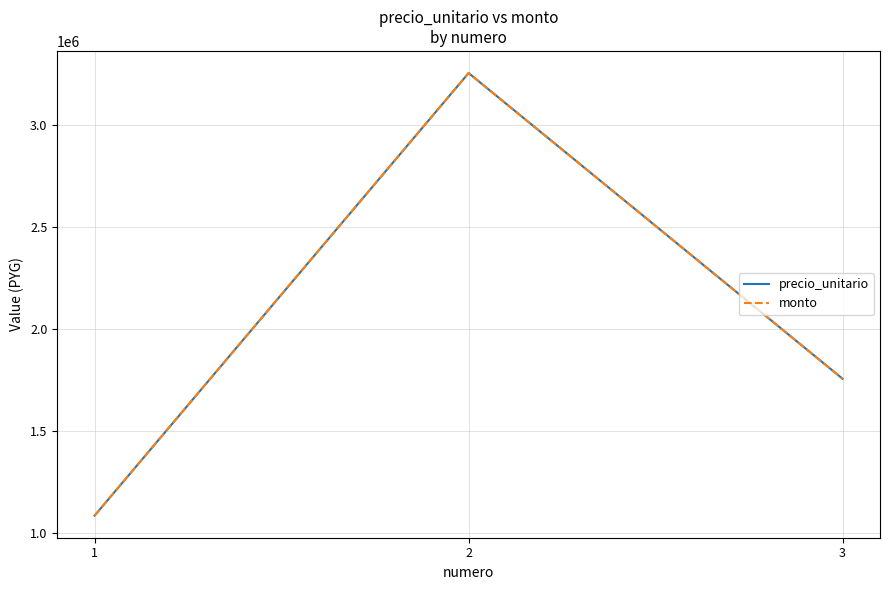

Is this an area chart (filled region under the line)?

No